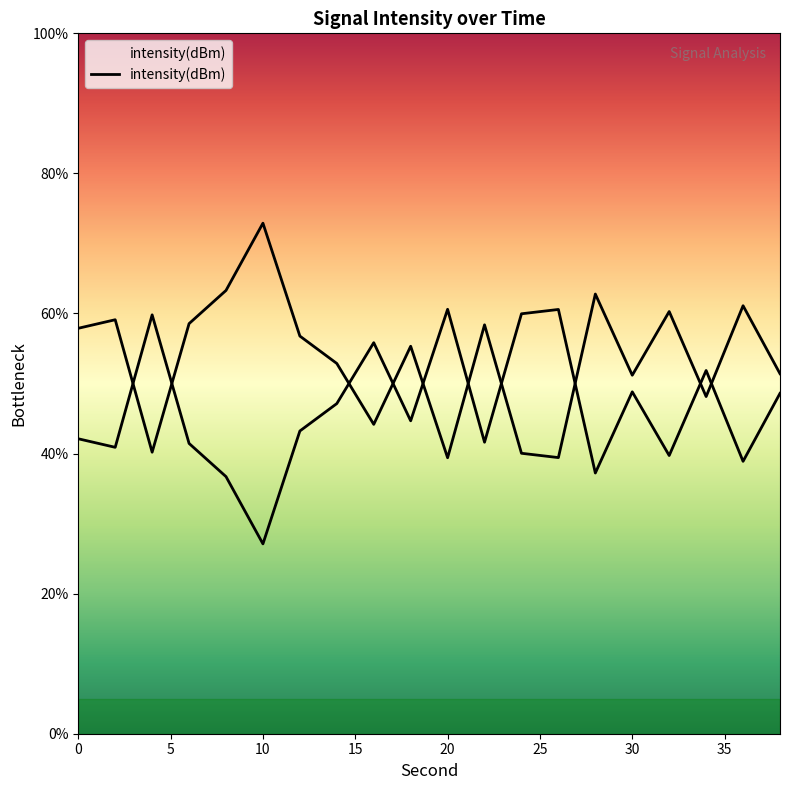

What is the sum of the values at 0 and 14?

110.8